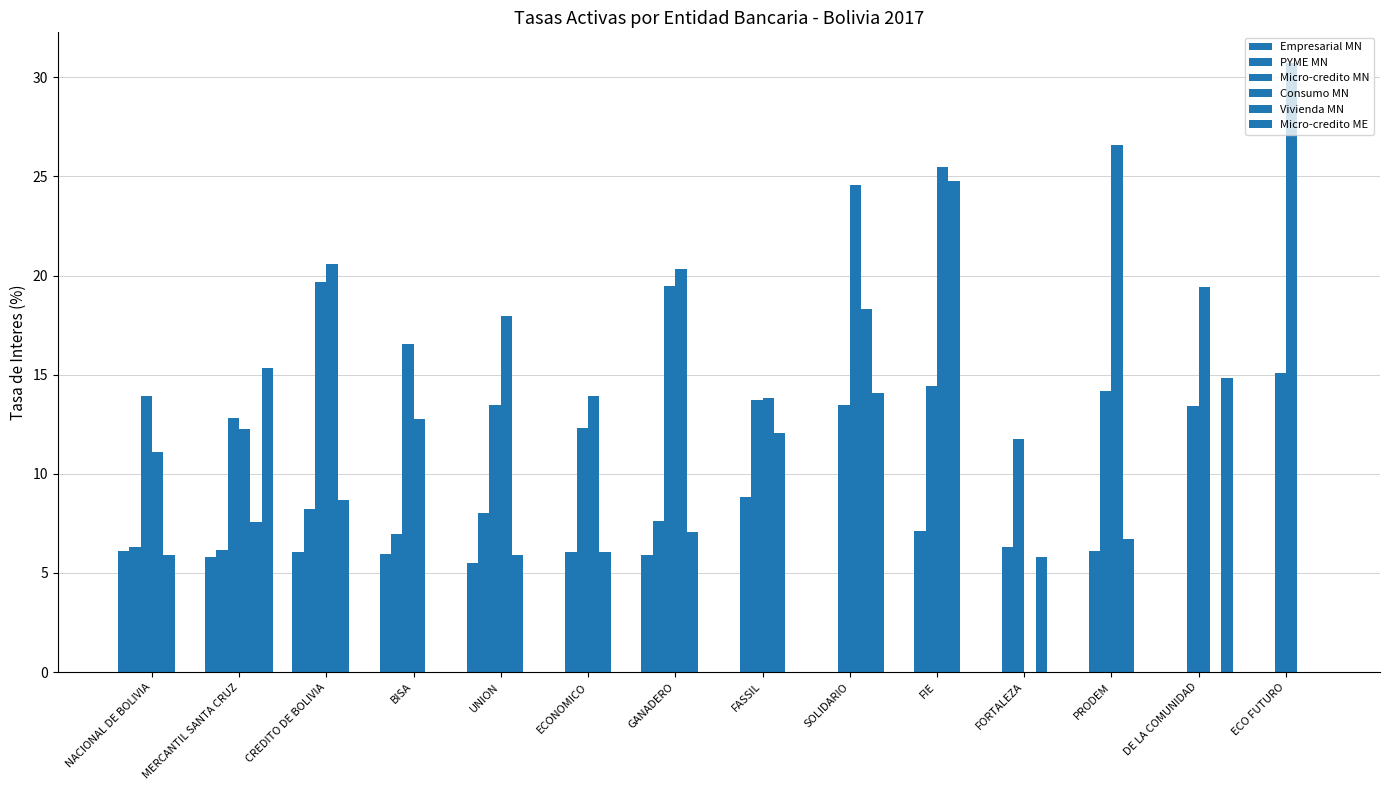

How many series are shown in this chart?

6